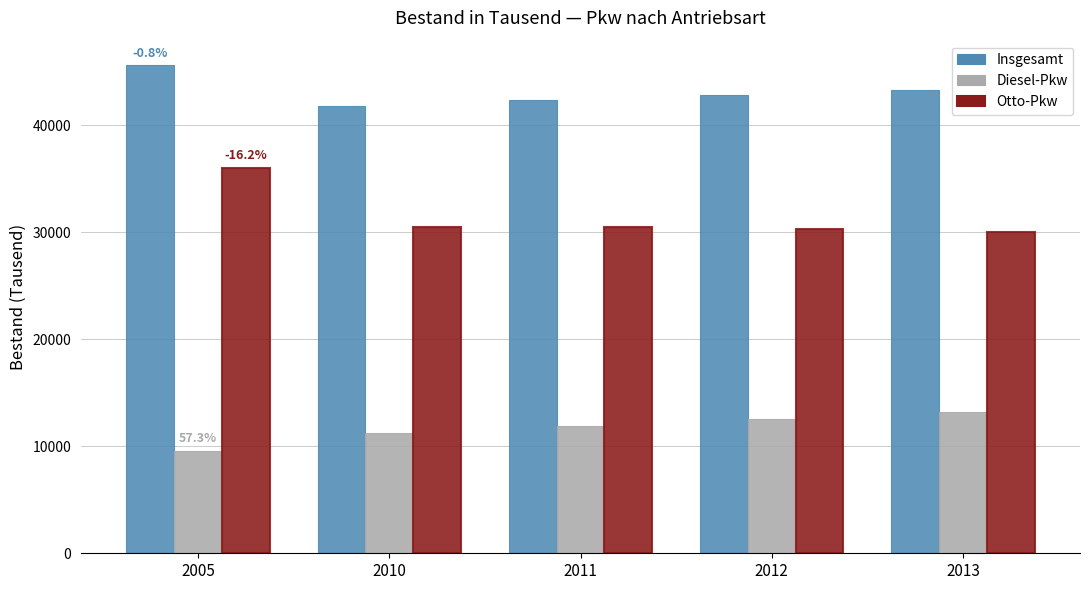

Is the value of Otto-Pkw at 2013 greater than the value of Diesel-Pkw at 2012?

Yes